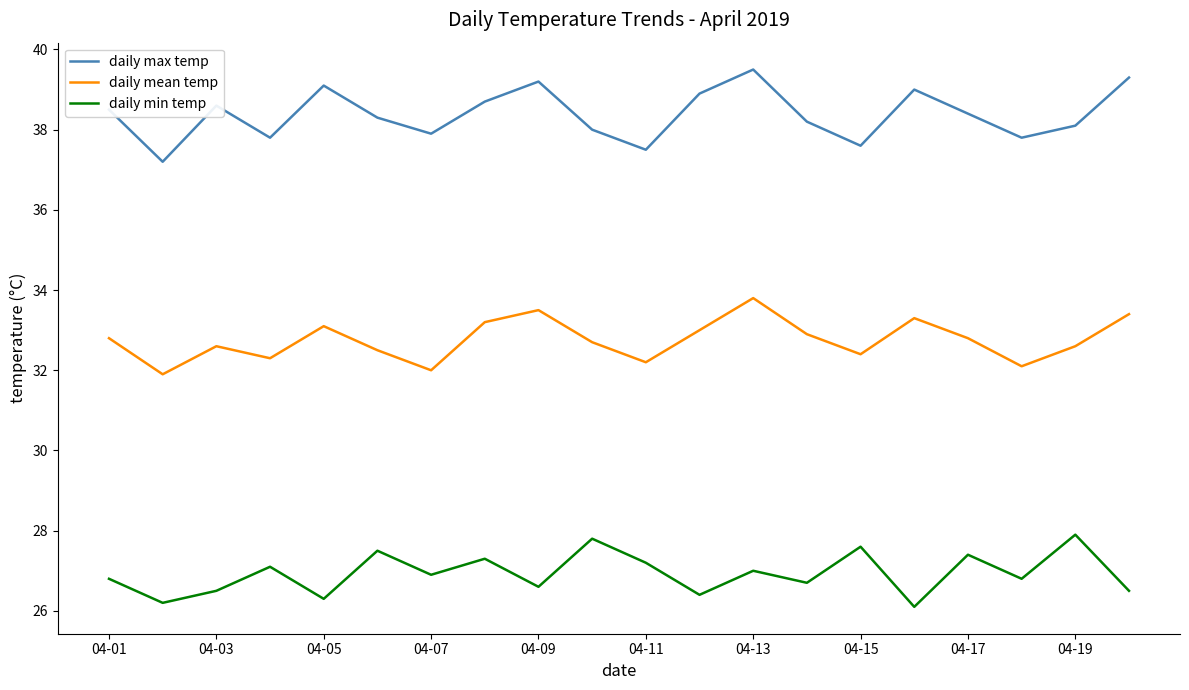

What is the sum of all daily min temp values?

538.6